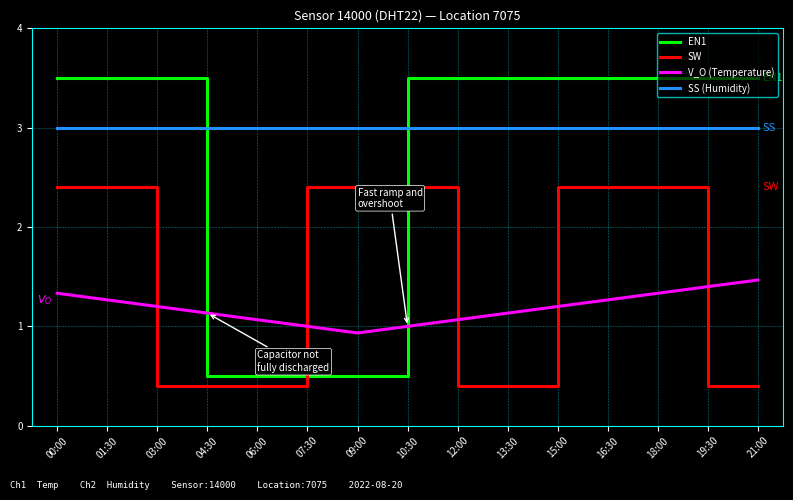

Rank the series by their maximum value, from lowest to highest.

V_O (Temperature), SW, SS (Humidity), EN1